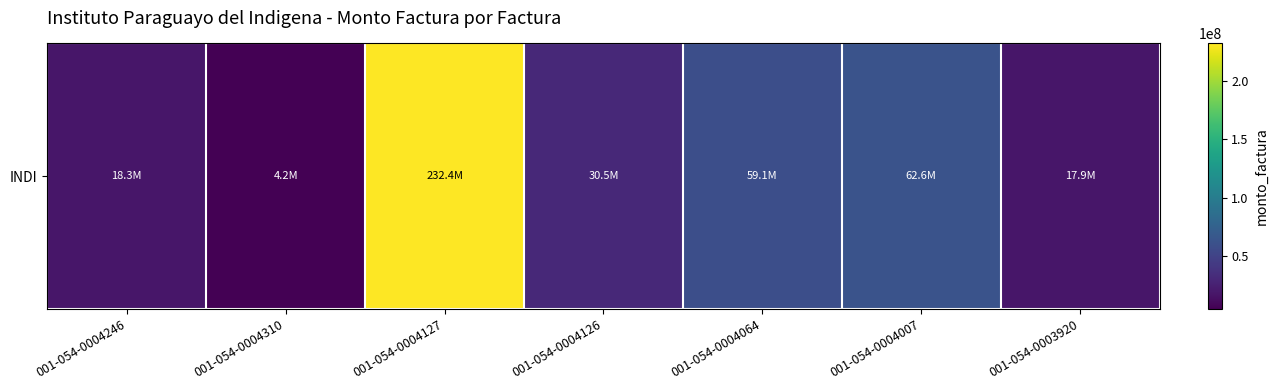

What is the change in value from 001-054-0004007 to 001-054-0003920?

-44755000